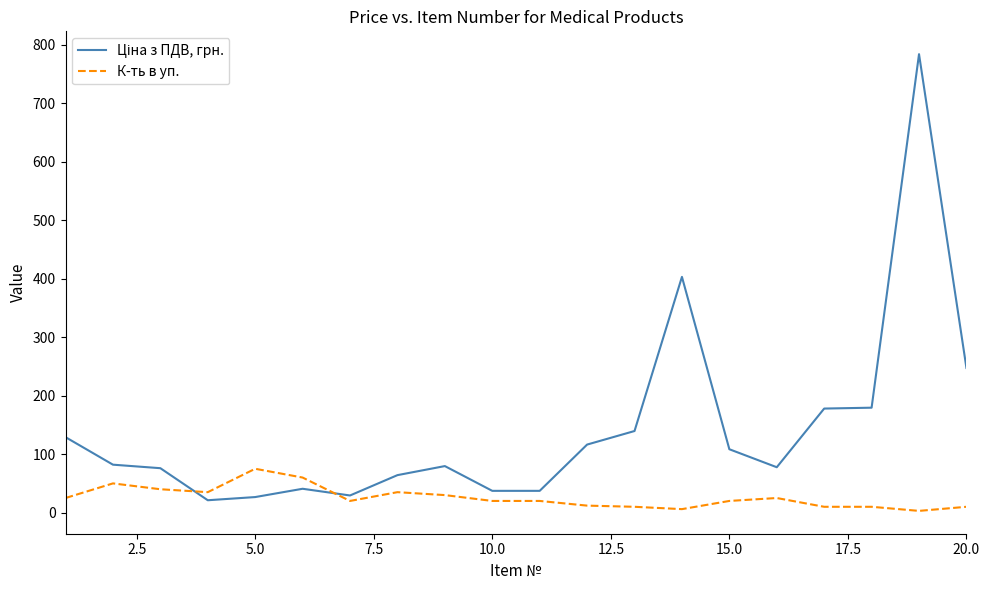

What is the difference between the maximum and minimum values in the К-ть в уп. series?

72.0